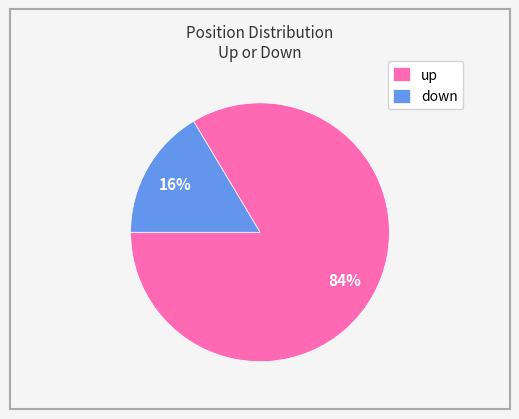

The down slice represents 16% of the pie. True or false?

True